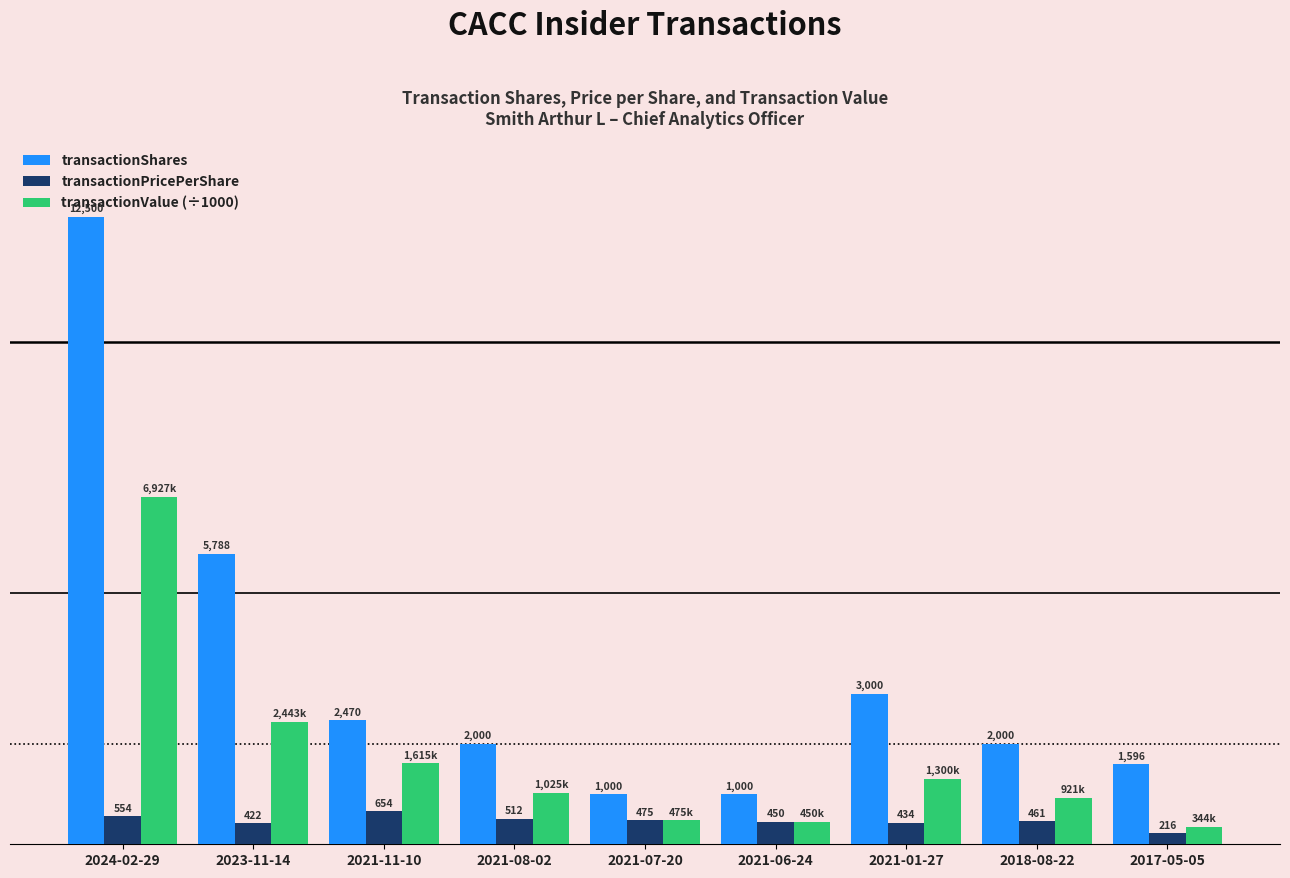

Where is transactionValue (÷1000) nearest to the value 3636?

2023-11-14